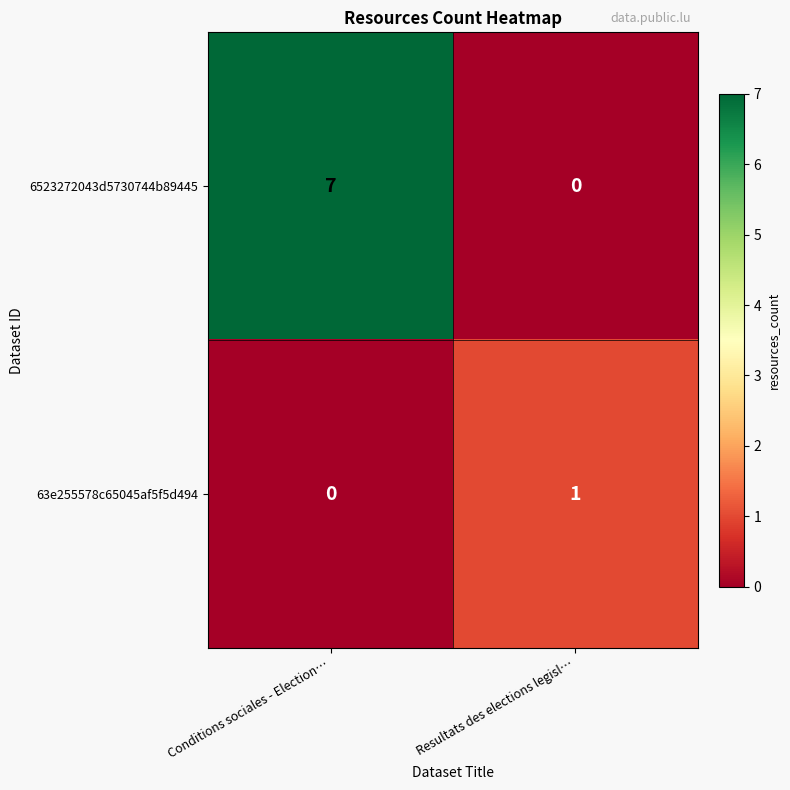

What is the average value of the 6523272043d5730744b89445 series?

4